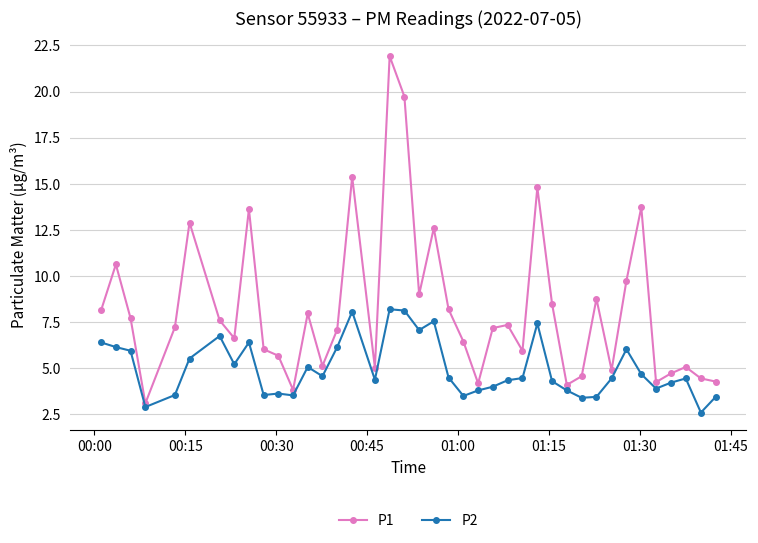

What is the value of the P1 point at the 4th from the left?

3.1